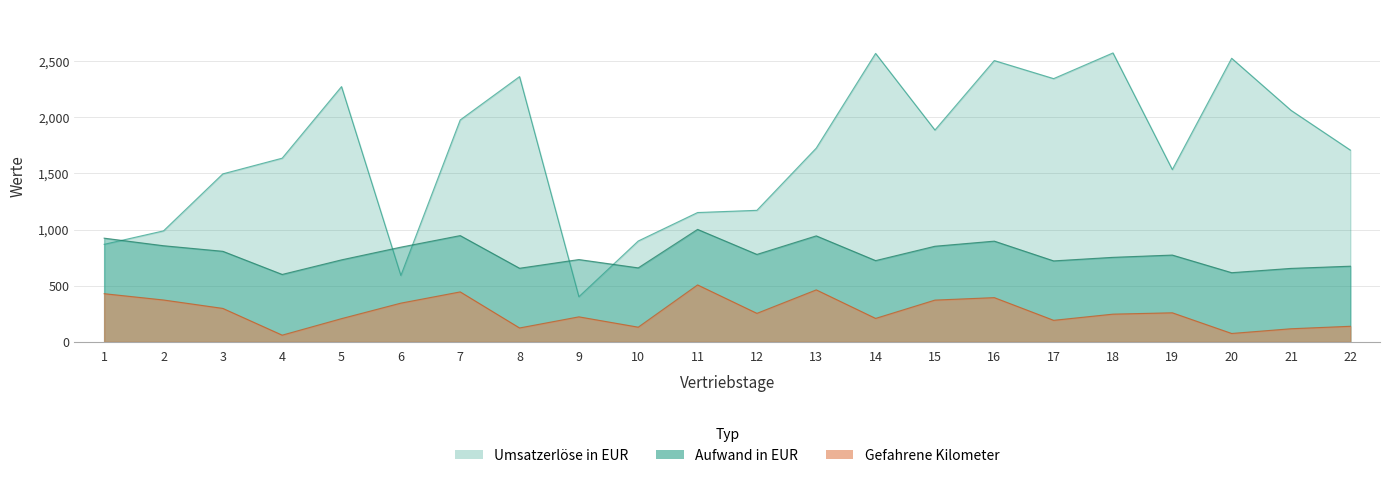

Which series has the largest total across all categories?

Umsatzerlöse in EUR